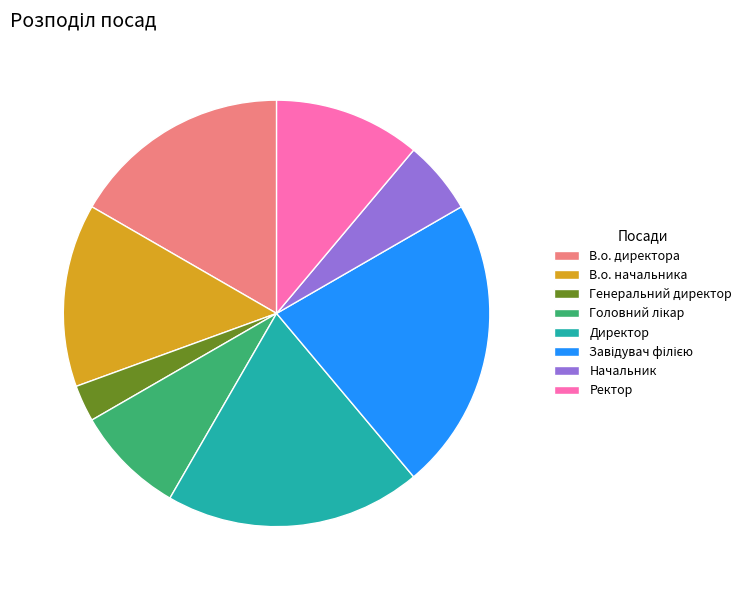

Is it true that Генеральний директор is 16% of the pie?

False